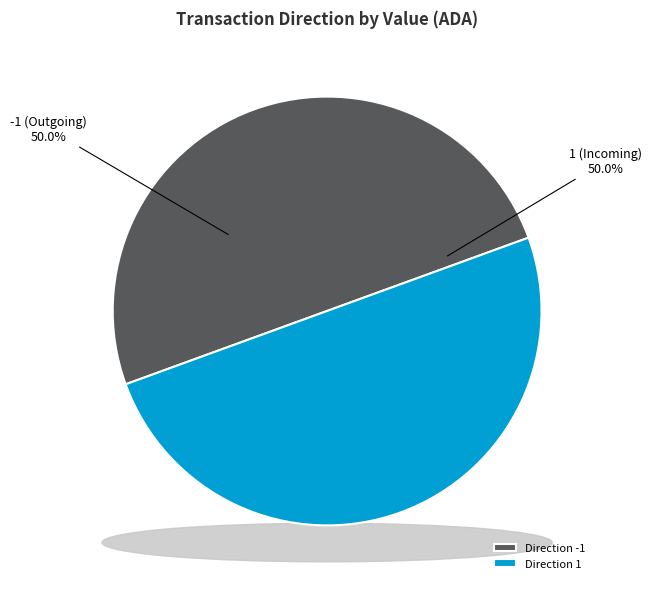

Is 5 the majority of the pie?

No